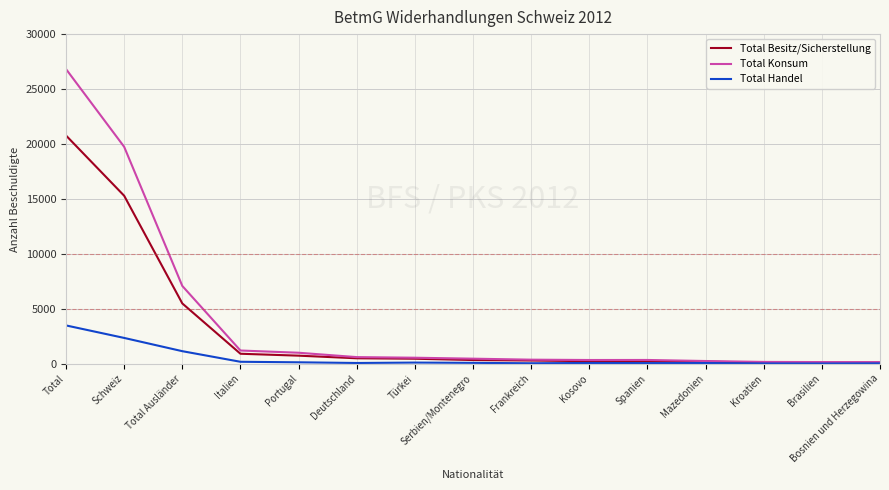

Which series has the widest spread of values?

Total Konsum